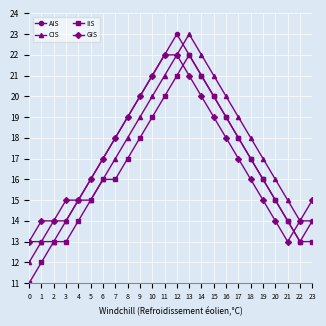

The GIS series shows 24 at 23. True or false?

False